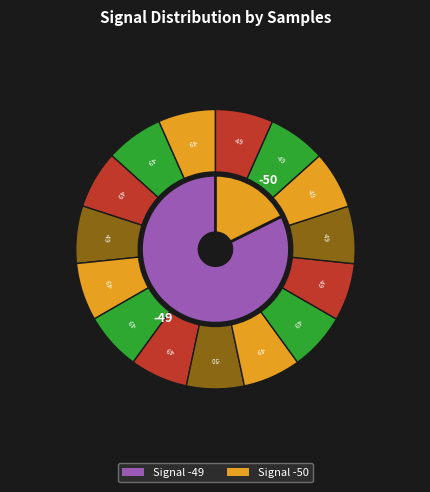

What percentage is the -49 (00:34) slice, to the nearest percent?

7%